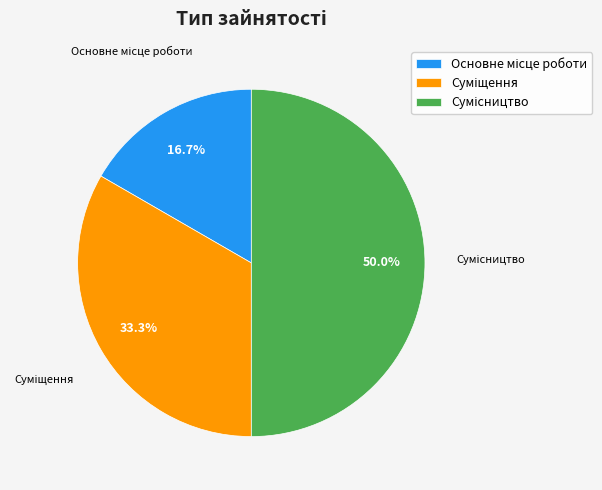

How many slices are in this pie chart?

3